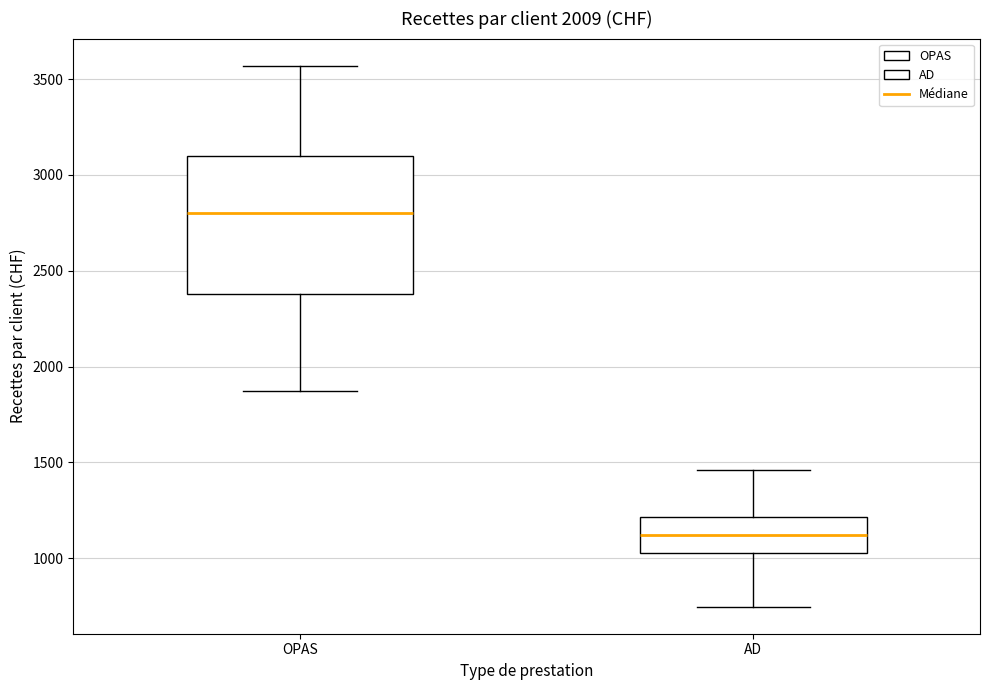

Reading left to right, transcribe this box plot: for each box, give where its median line is, the range the box spans, and where its two whiskers end, as read against the y-axis. The values are not printed on the chart, so give them approximately, as read against the axis.

OPAS: median 2800, box 2400 to 3100, whiskers 1850 to 3550
AD: median 1100, box 1000 to 1200, whiskers 750 to 1450